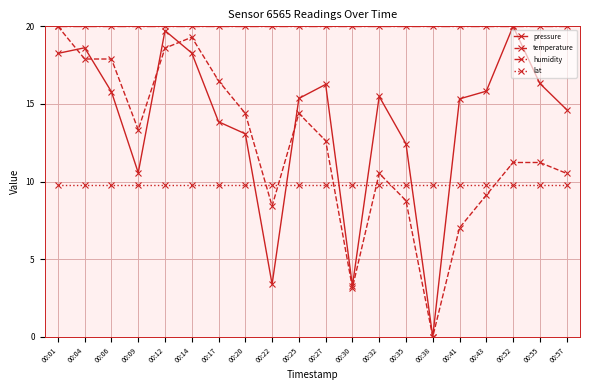

What is the maximum value shown in the chart?

20.0